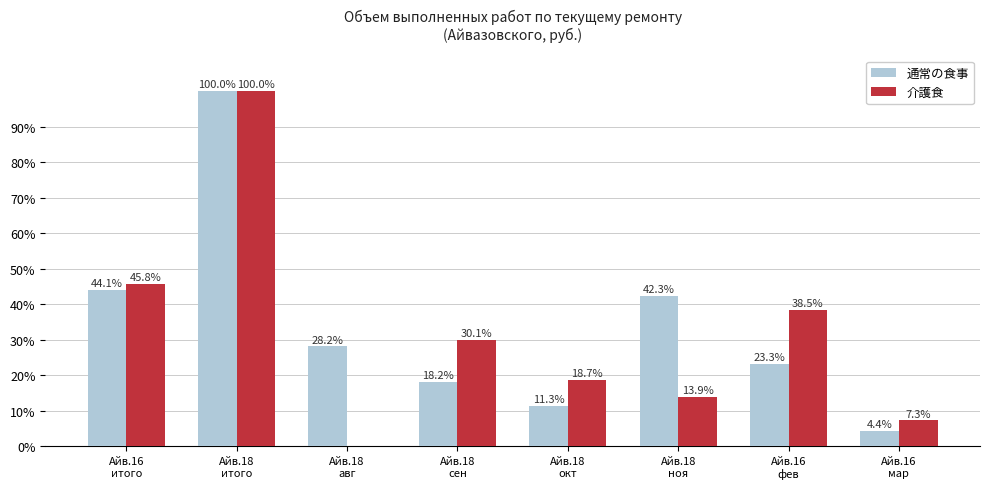

Which series has the largest total across all categories?

通常の食事